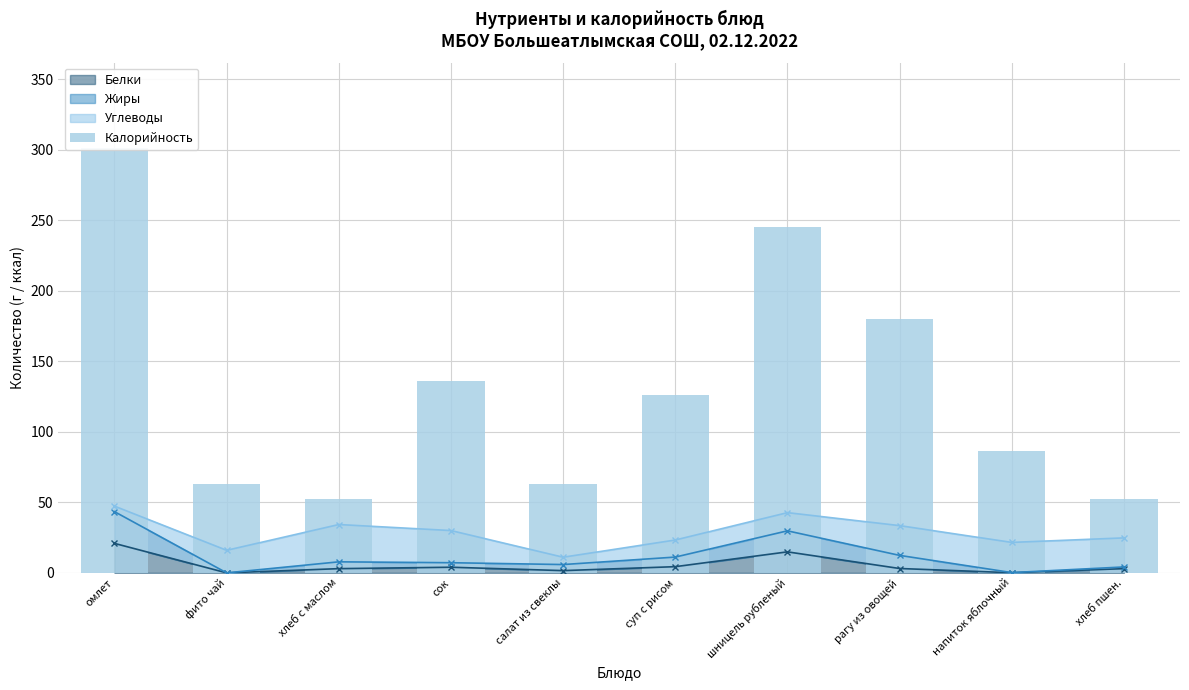

Reading left to right, extract all data points from this chart.

301.4	63.0	52.4	136.3	62.8	125.9	245.1	179.8	86.4	52.4